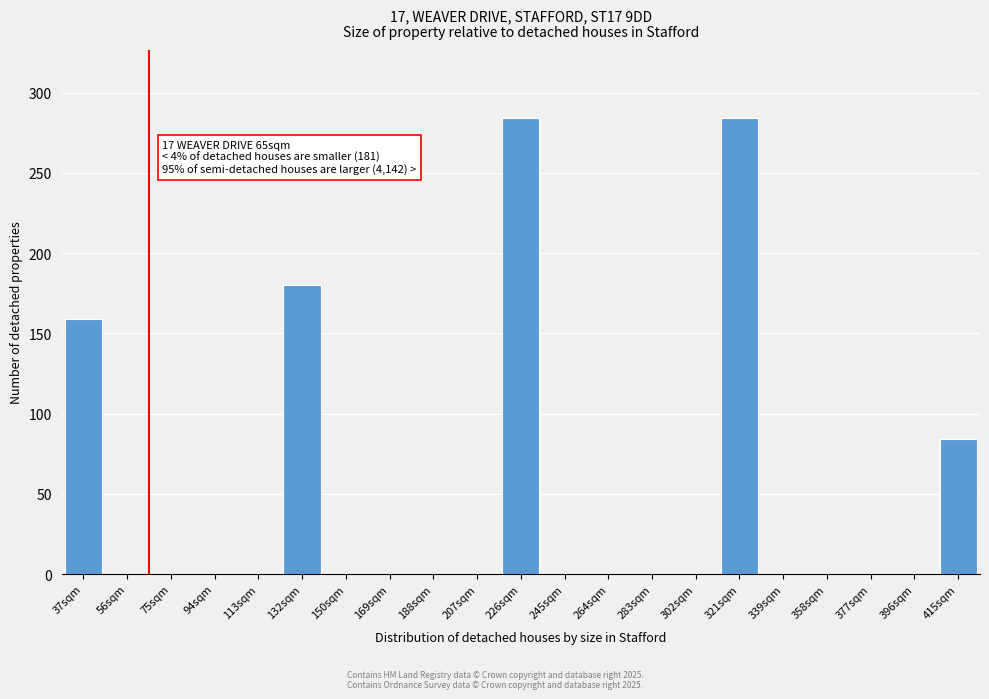

Reading left to right, transcribe all the data shown in this chart.

37sqm=159	56sqm=0	75sqm=0	94sqm=0	113sqm=0	132sqm=180	150sqm=0	169sqm=0	188sqm=0	207sqm=0	226sqm=284	245sqm=0	264sqm=0	283sqm=0	302sqm=0	321sqm=284	339sqm=0	358sqm=0	377sqm=0	396sqm=0	415sqm=84